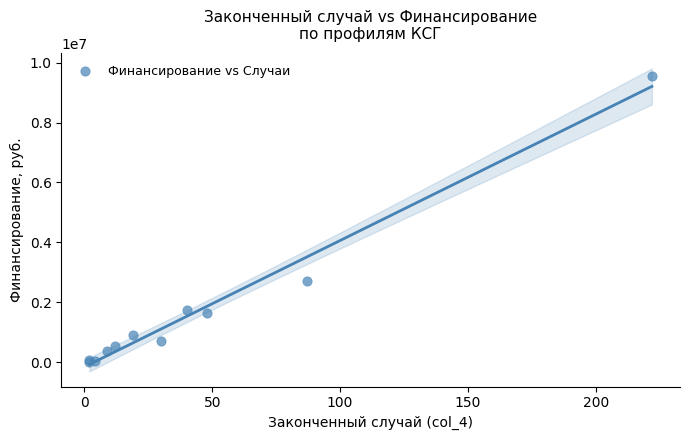

What Y value in the scatter plot is closest to 4778998?

2726217